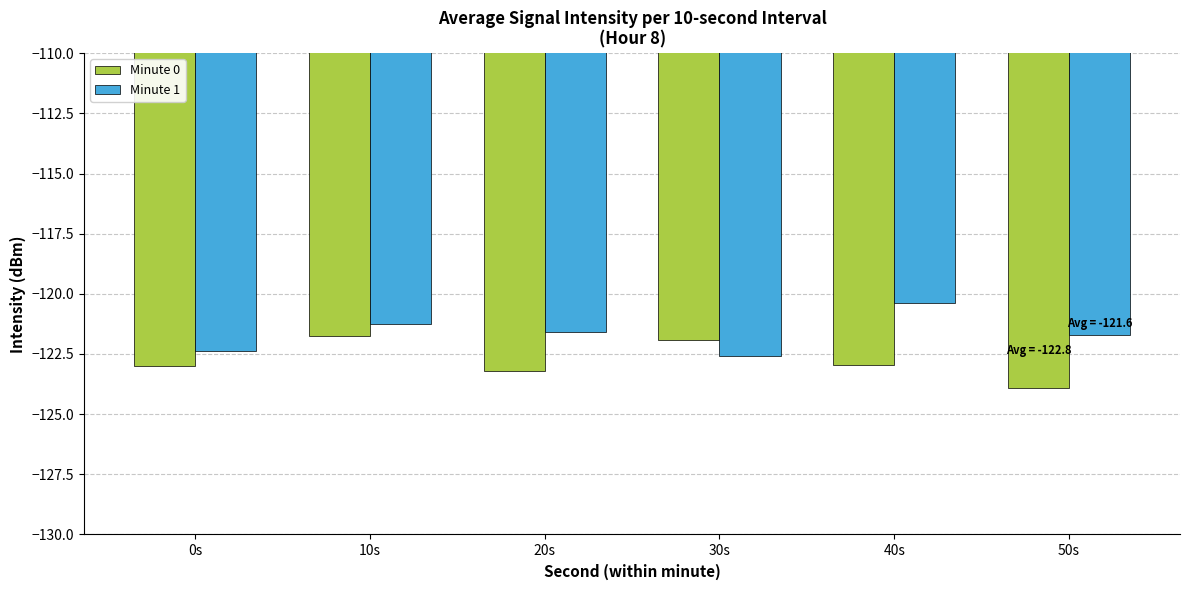

Is the value of Minute 1 at 20s greater than the value of Minute 0 at 0s?

Yes